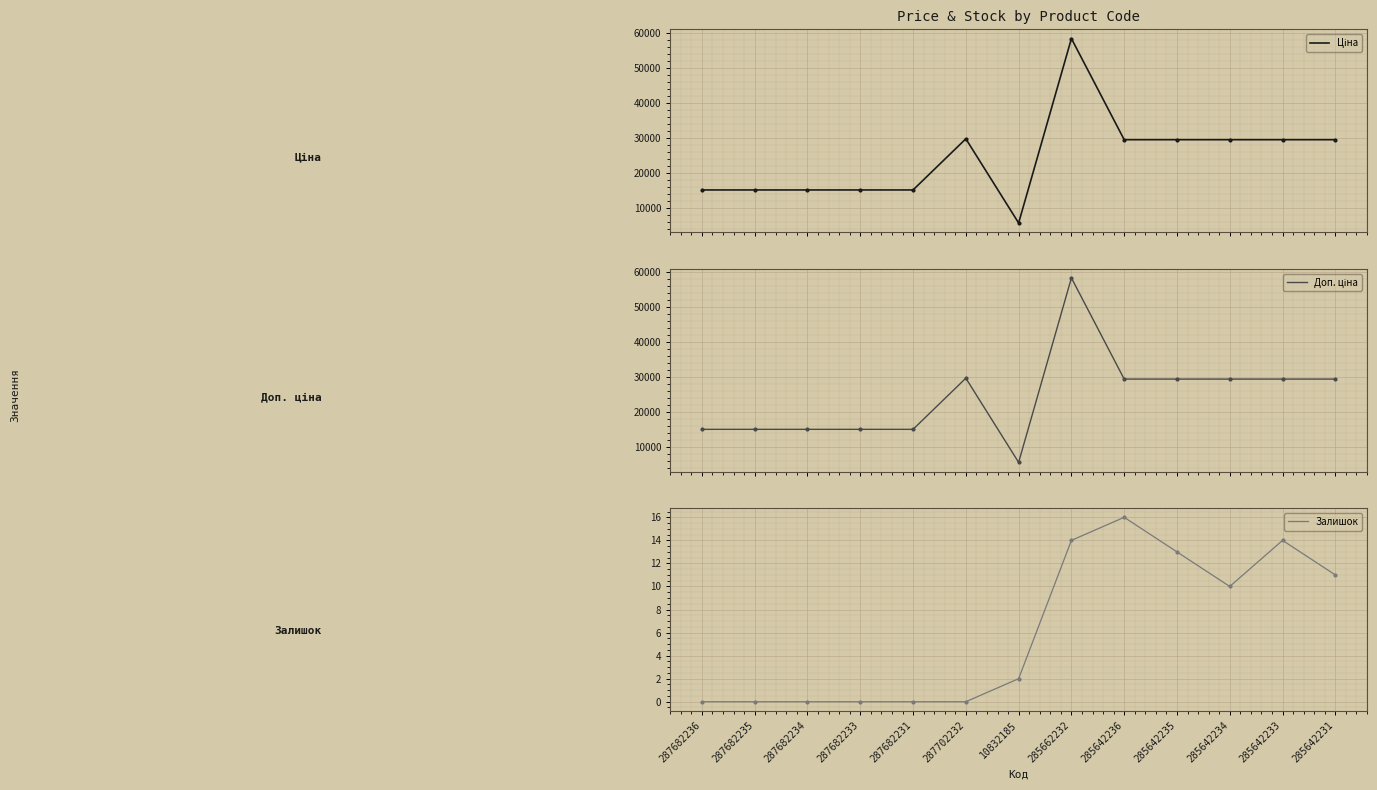

The Доп. ціна series shows 9760.9 at 285642231. True or false?

False